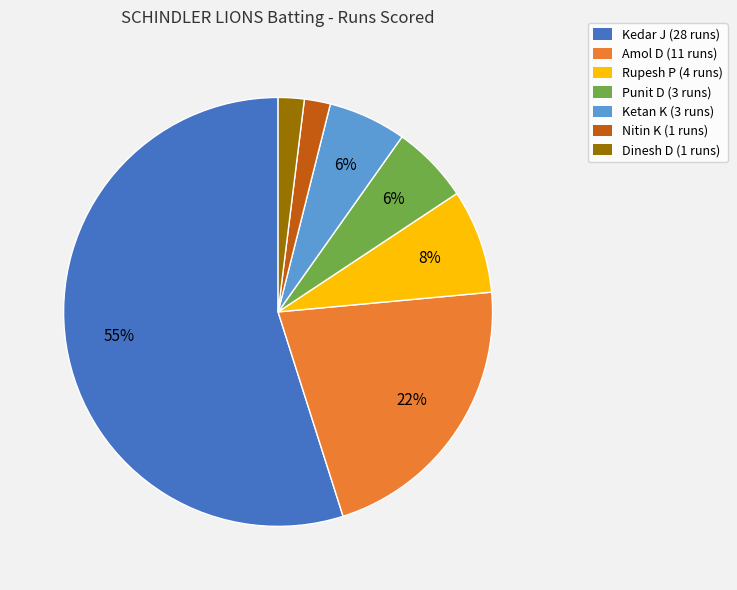

Which has a higher value, Kedar J or Rupesh P?

Kedar J